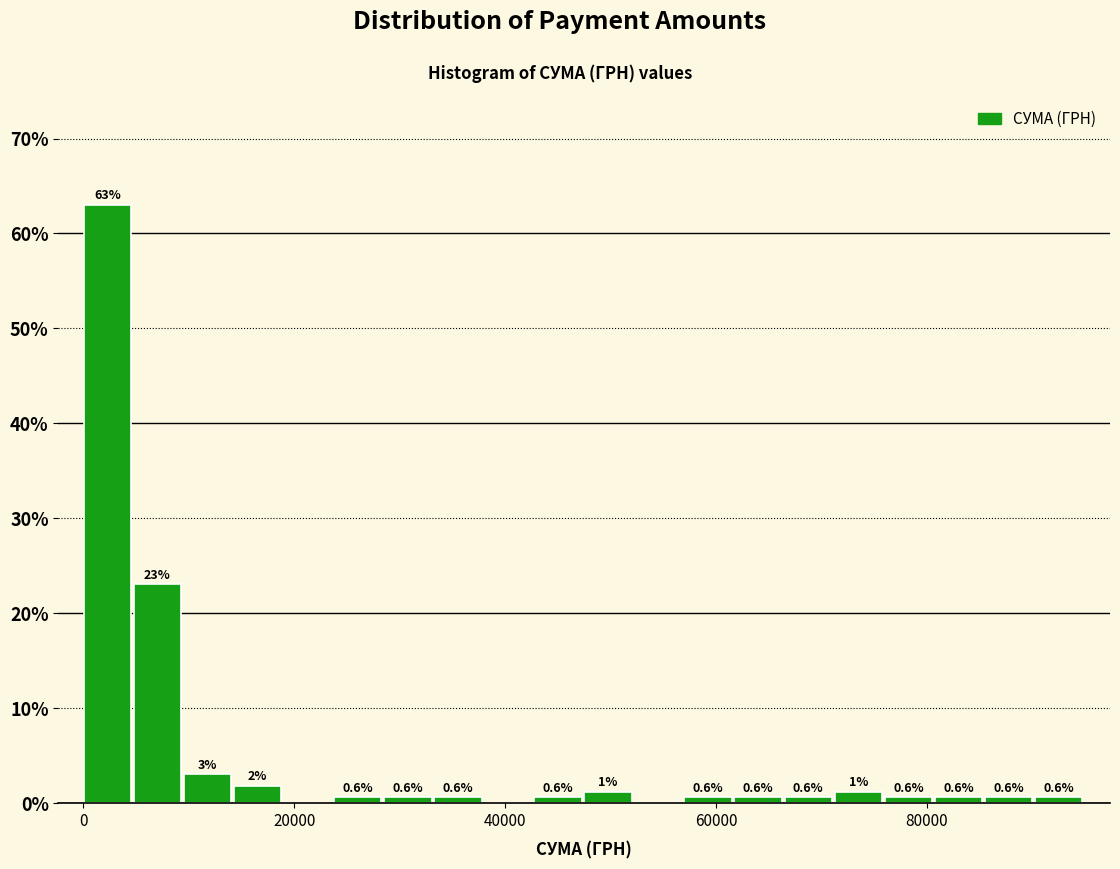

Around what value on the x-axis is the tallest bar? Give the approximate position of its centre, as read against the axis.

2000